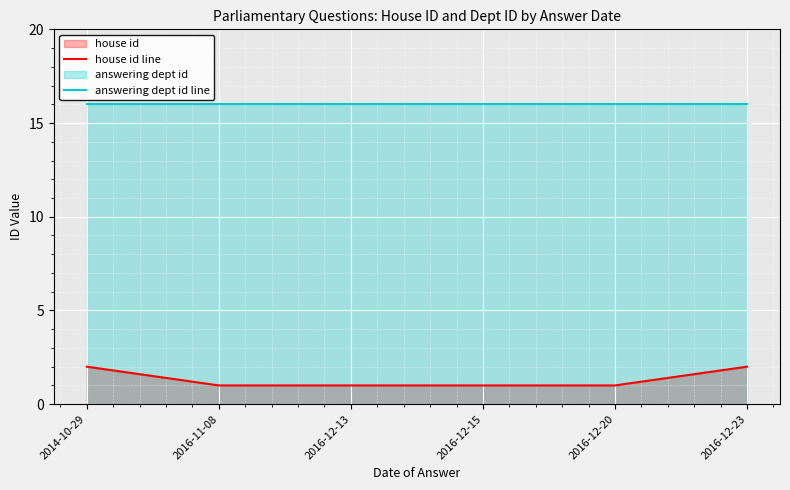

What position from the right is 2016-12-15?

3